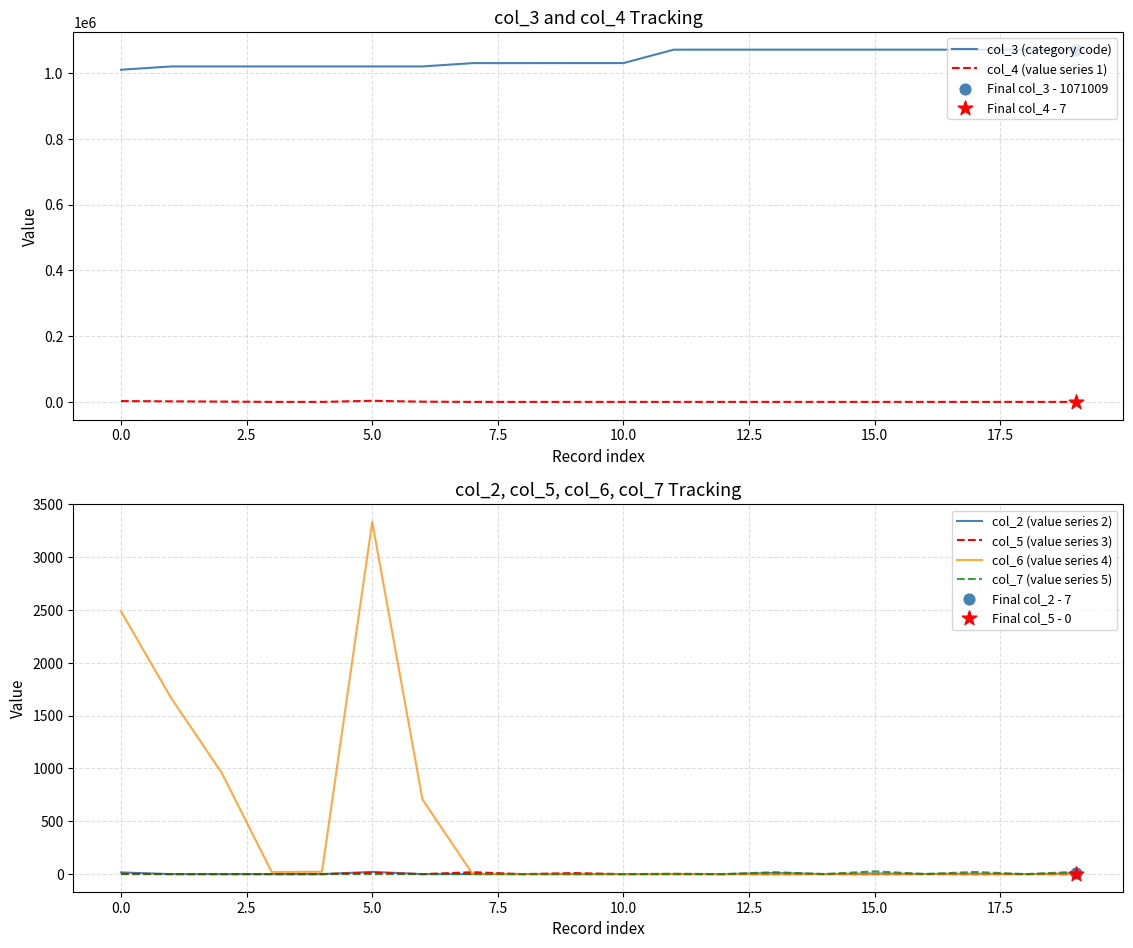

Which series contains the highest Y value?

col_3 (category code)